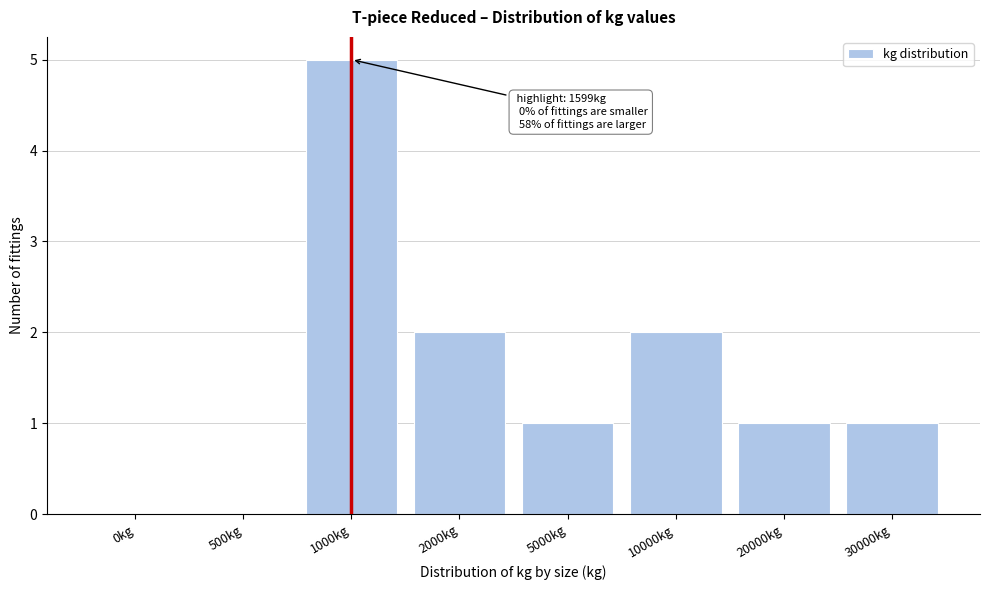

Reading left to right, transcribe all the data shown in this chart.

0kg=0	500kg=0	1000kg=5	2000kg=2	5000kg=1	10000kg=2	20000kg=1	30000kg=1